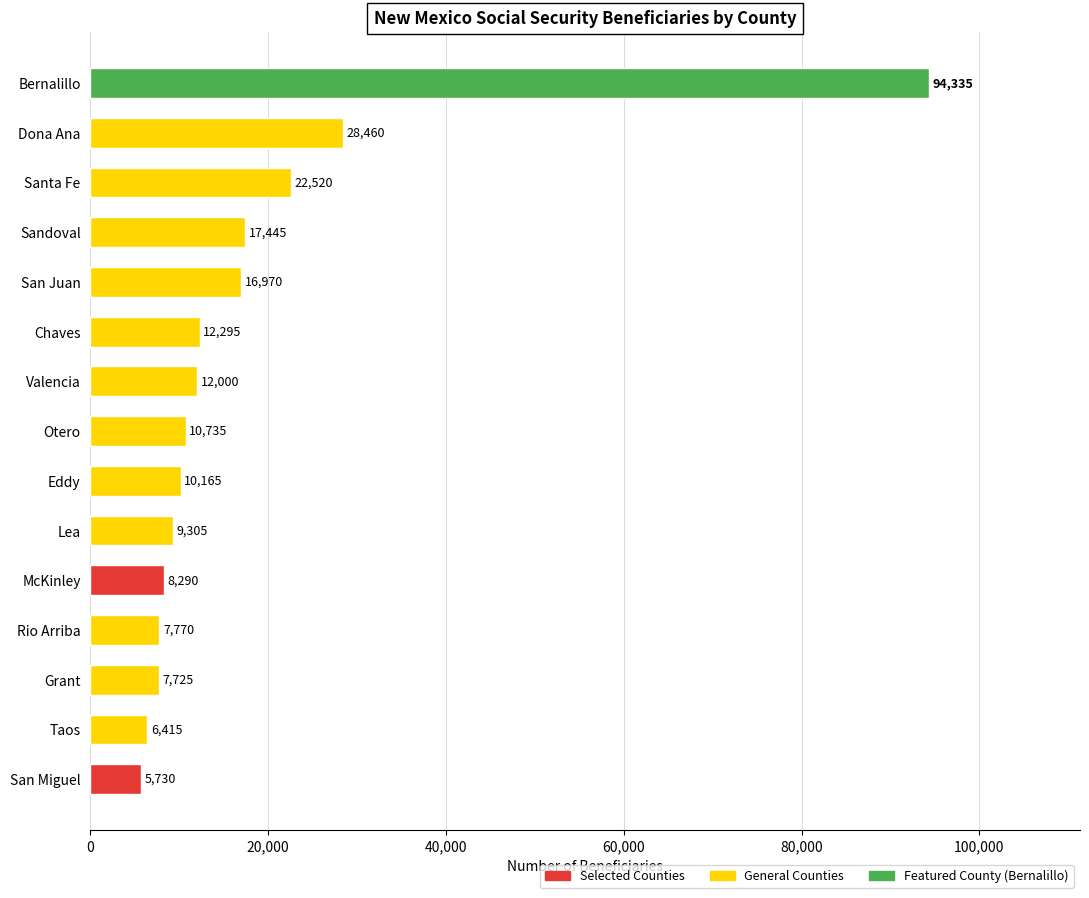

Is it true that the value at Lea is 9305?

True